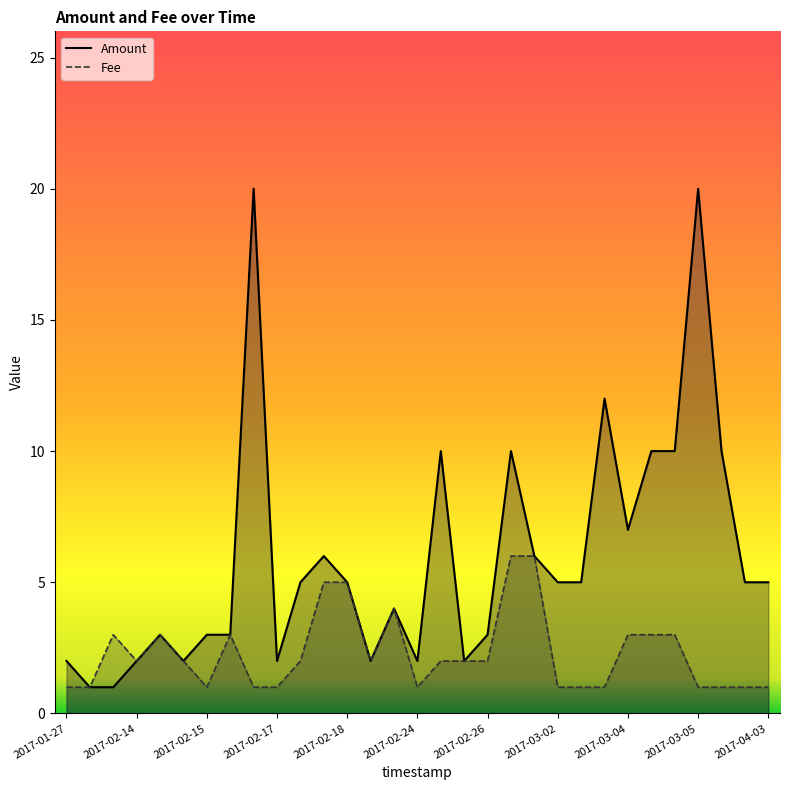

True or false: Amount and Fee cross at least once.

False